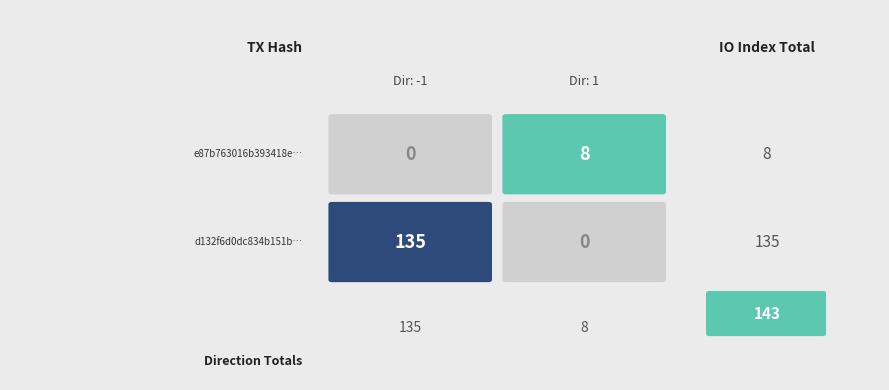

True or false: e87b763016b393418e3f57b1e5d04ffcf9b02d0 has a value of 0 at direction.

False